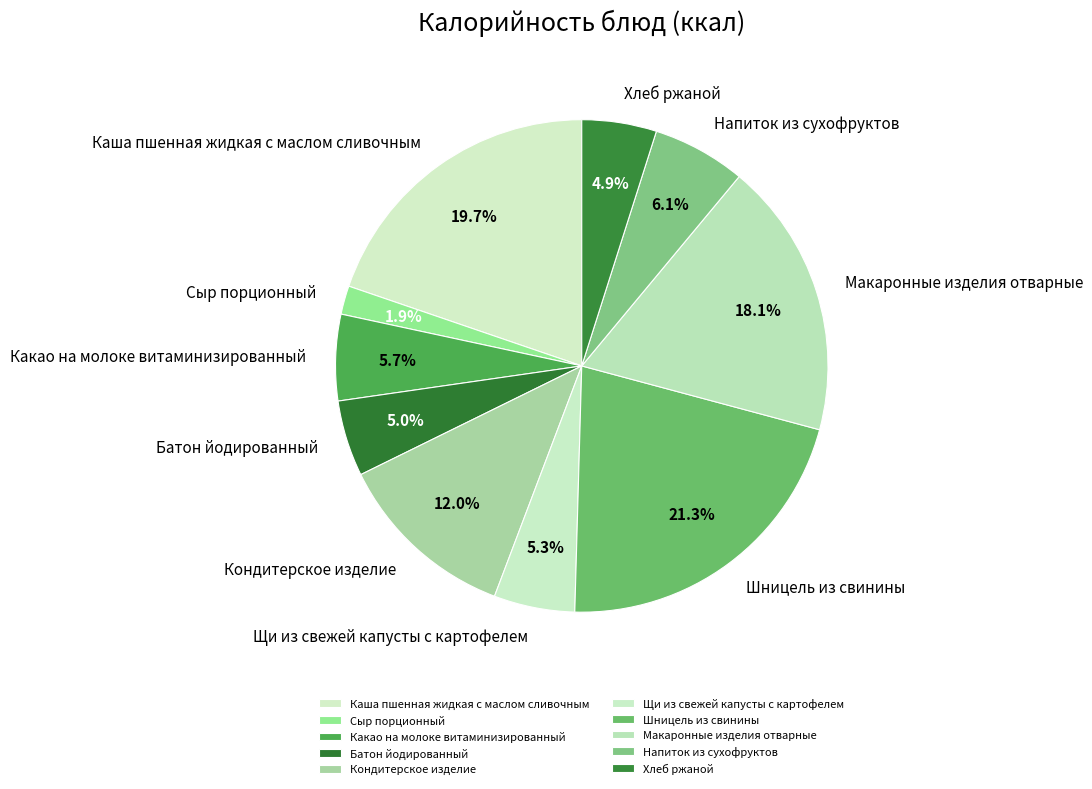

Is it true that Макаронные изделия отварные is 18% of the pie?

True